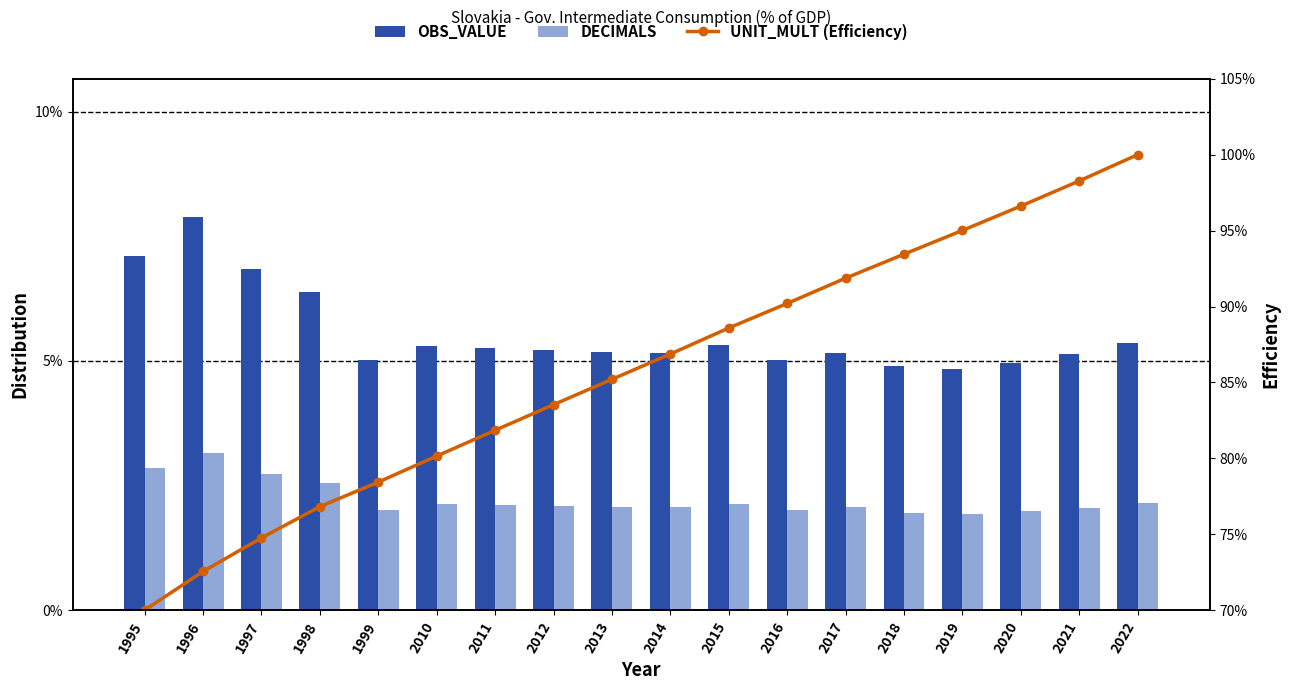

Is the value of UNIT_MULT (Efficiency) at 1996 greater than the value of DECIMALS at 1995?

Yes